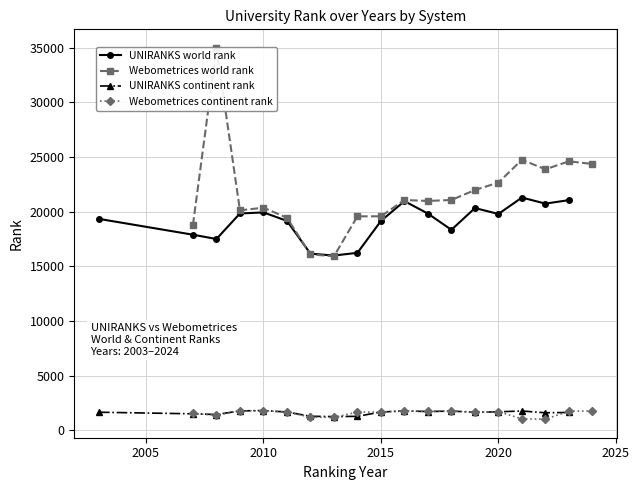

What is the greatest value displayed?

34967